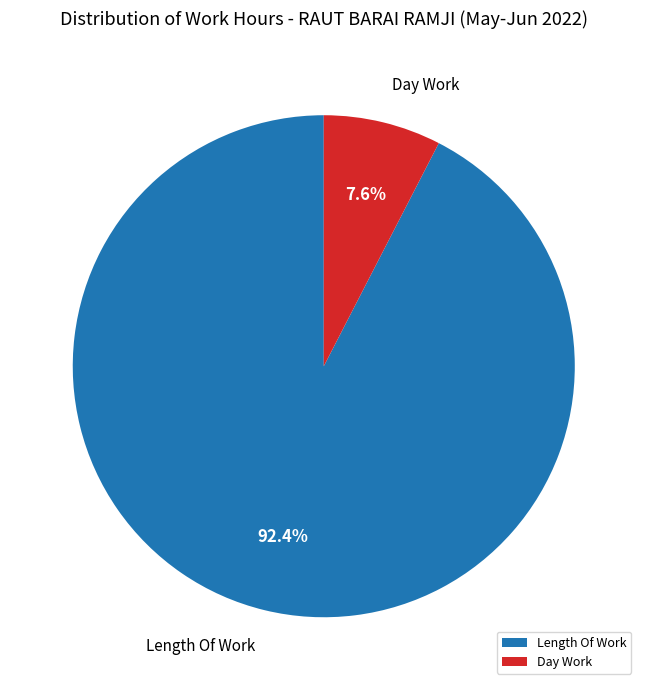

To the nearest percent, what is the combined percentage of Length Of Work and Day Work?

100%